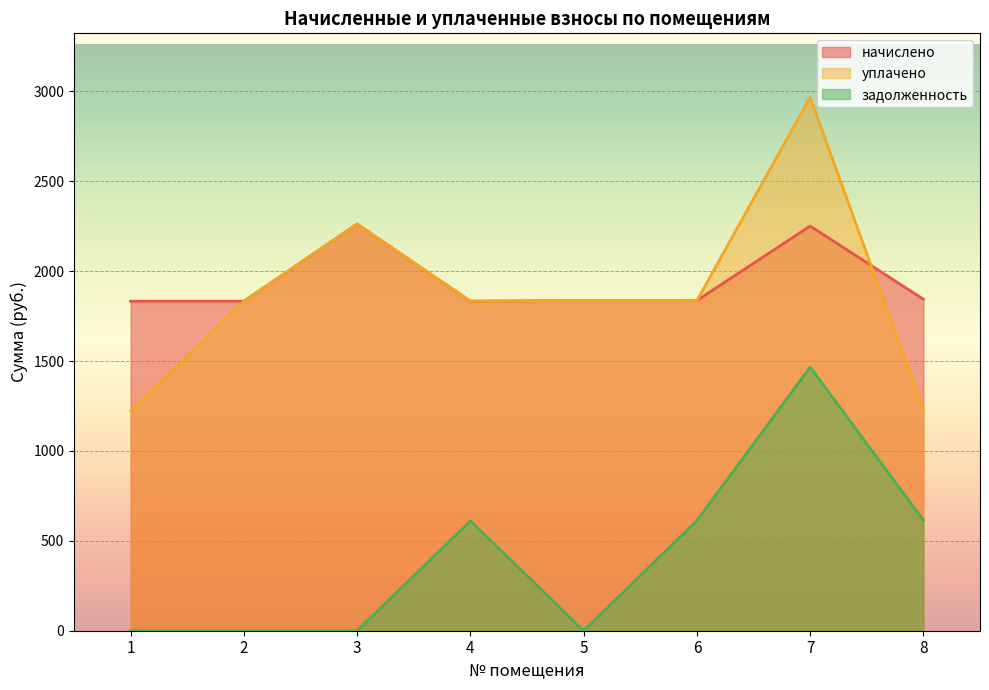

What value does the задолженность series have at 4?

611.0